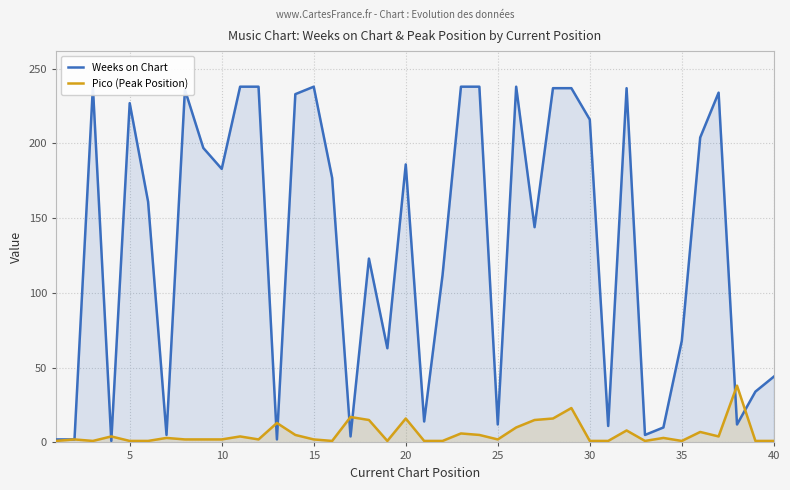

Reading left to right, transcribe all the data shown in this chart.

Weeks on Chart: 2	2	238	1	227	161	5	236	197	183	238	238	2	233	238	177	4	123	63	186	14	112	238	238	12	238	144	237	237	216	11	237	5	10	68	204	234	12	34	44
Pico (Peak Position): 1	2	1	4	1	1	3	2	2	2	4	2	13	5	2	1	17	15	1	16	1	1	6	5	2	10	15	16	23	1	1	8	1	3	1	7	4	38	1	1